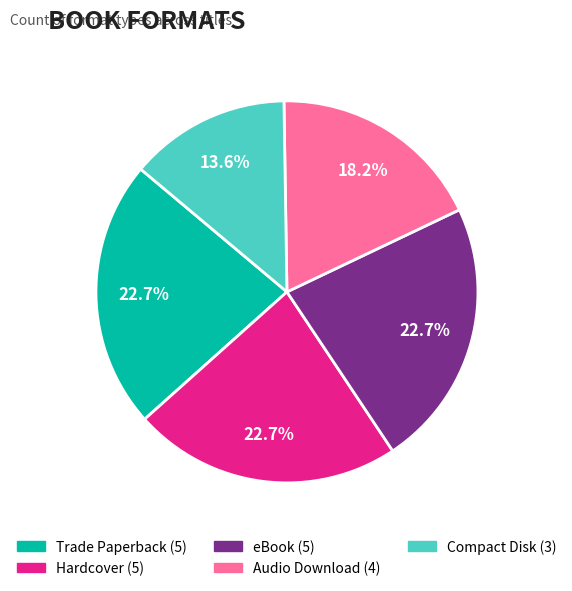

Does Compact Disk account for over 50% of the chart?

No